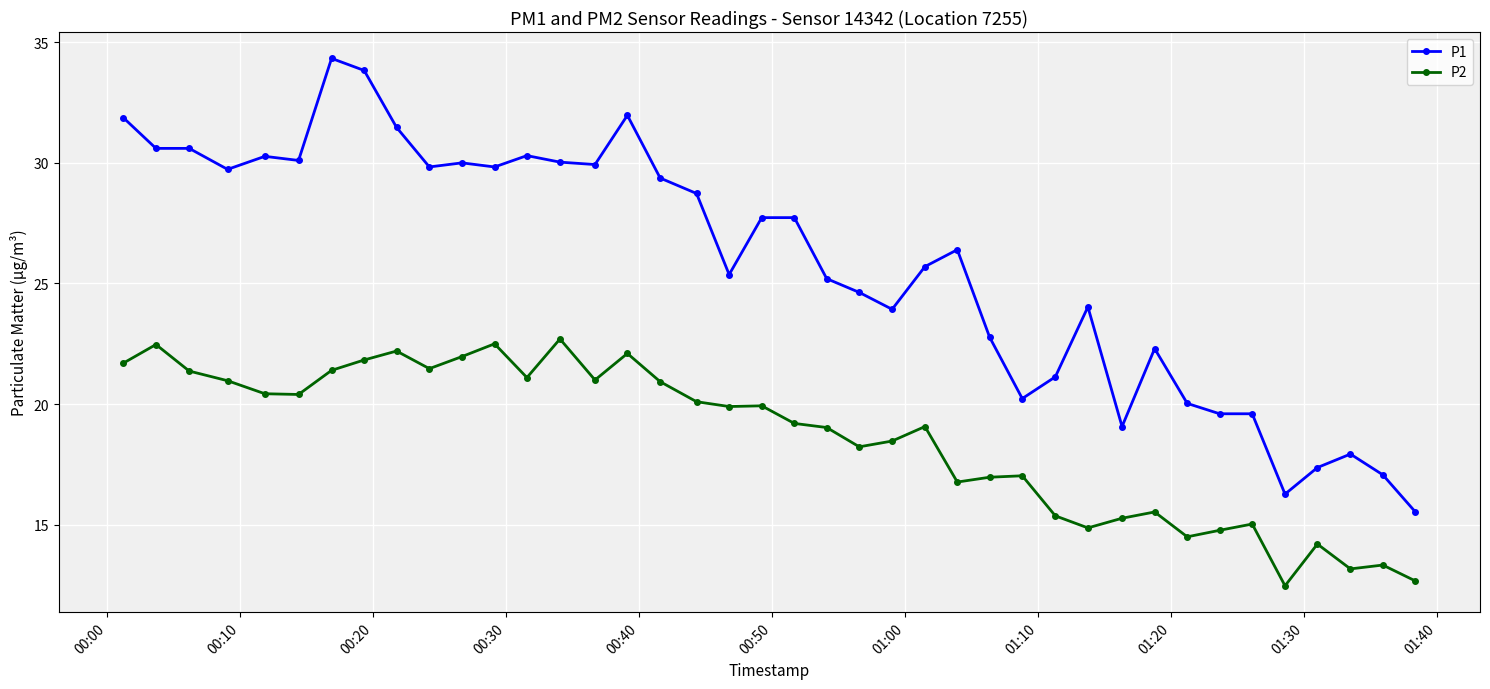

Rank the series by their average value, from lowest to highest.

P2, P1